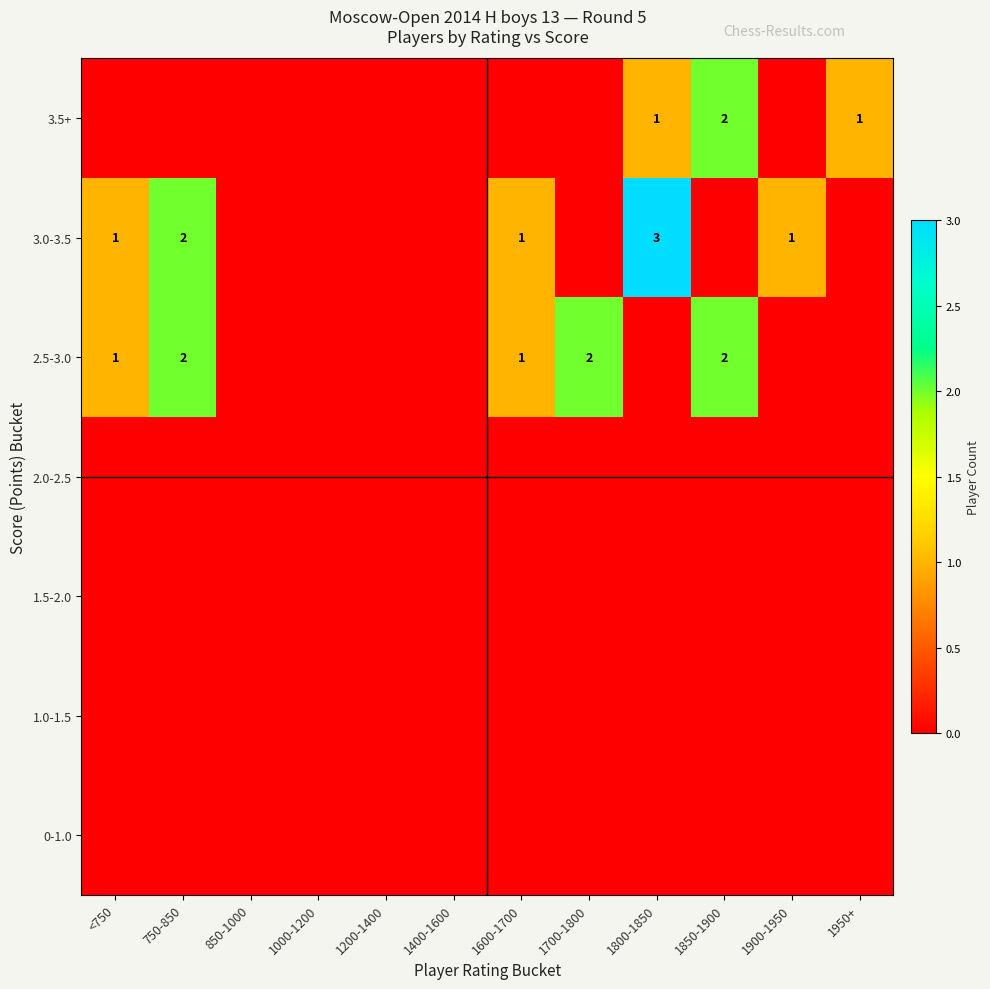

The value of 3.0-3.5 at <750 is 1. True or false?

True